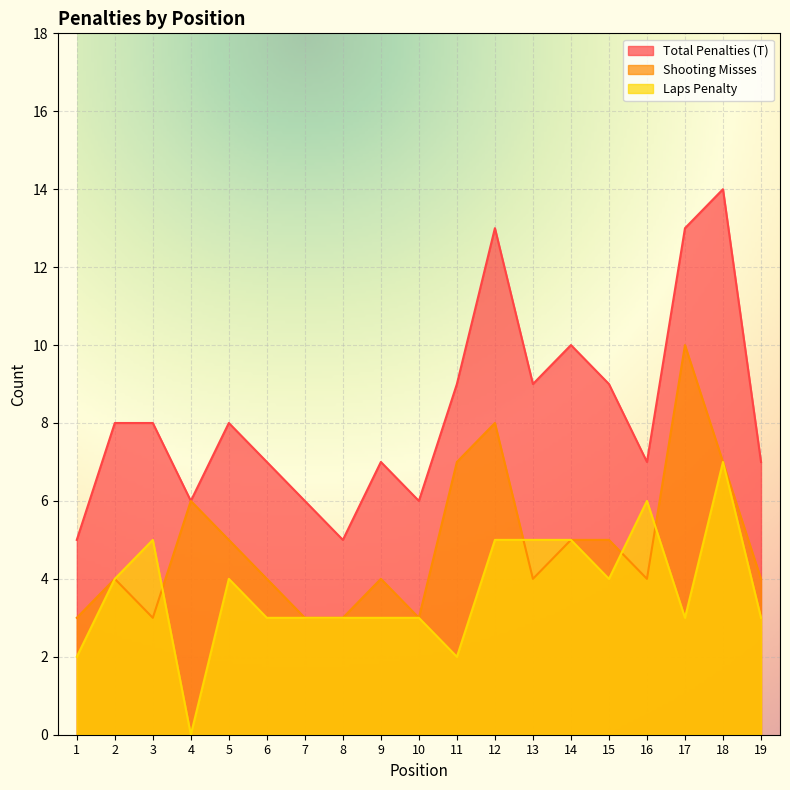

How many data points in Shooting Misses are less than 4?

5